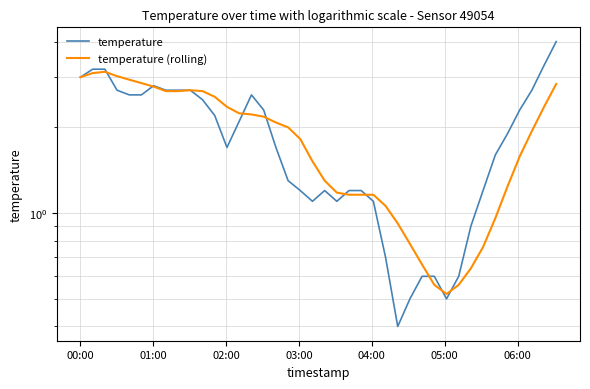

Is it true that temperature (rolling) equals 2.2 at 36?

False